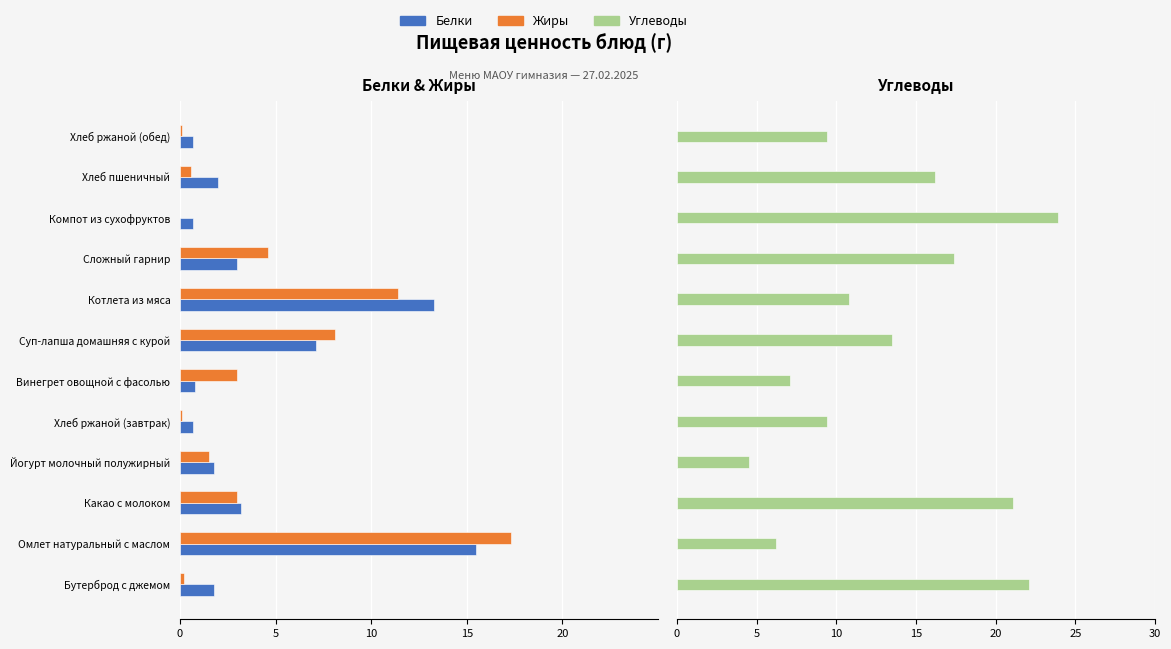

The value of Углеводы at Компот из сухофруктов is 31.6. True or false?

False